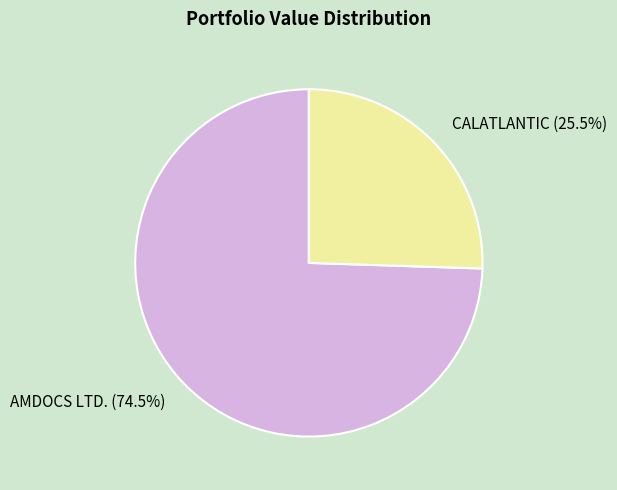

Is CALATLANTIC (25.5%) the majority of the pie?

No